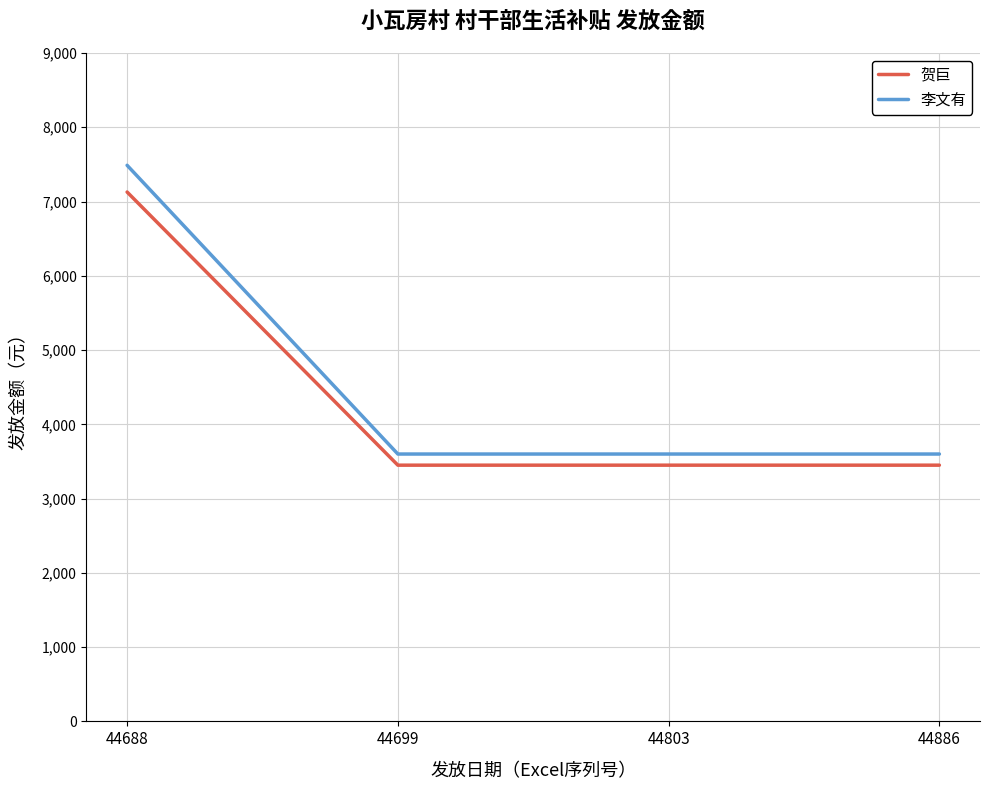

The 李文有 series shows 1091 at 44886. True or false?

False